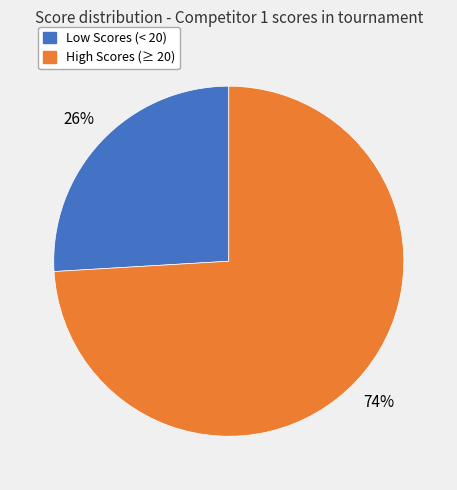

To the nearest percent, what portion does Low Scores (< 20) represent?

26%